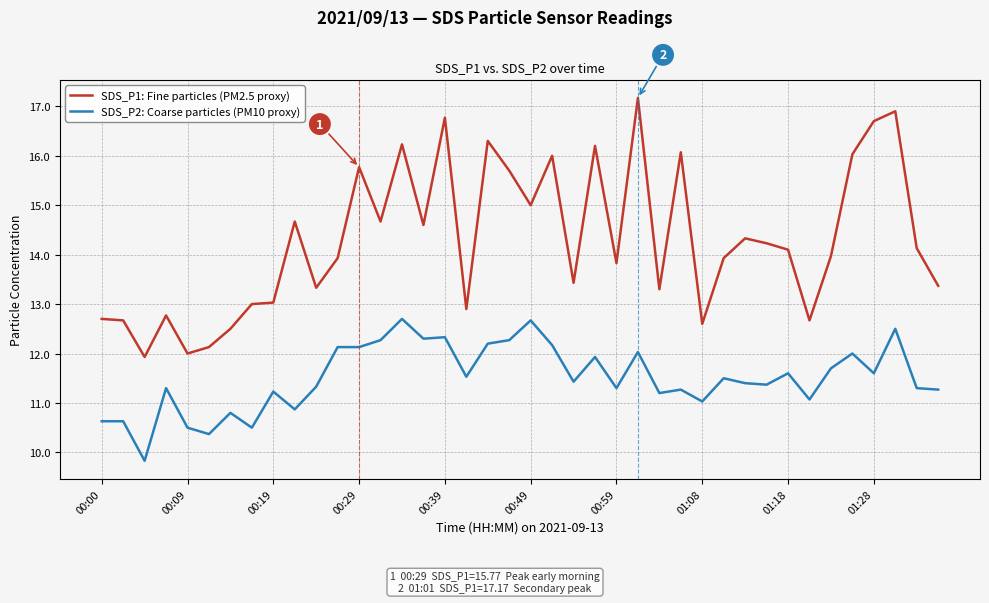

What is the difference between the maximum and minimum values in the SDS_P1: Fine particles (PM2.5 proxy) series?

5.2